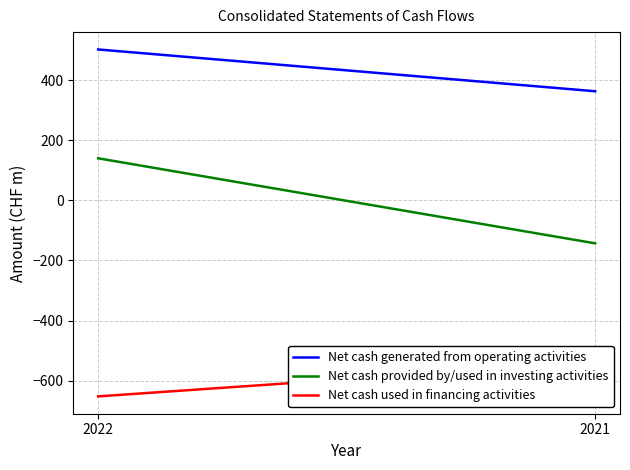

Which category has the lowest value across all series?

2022